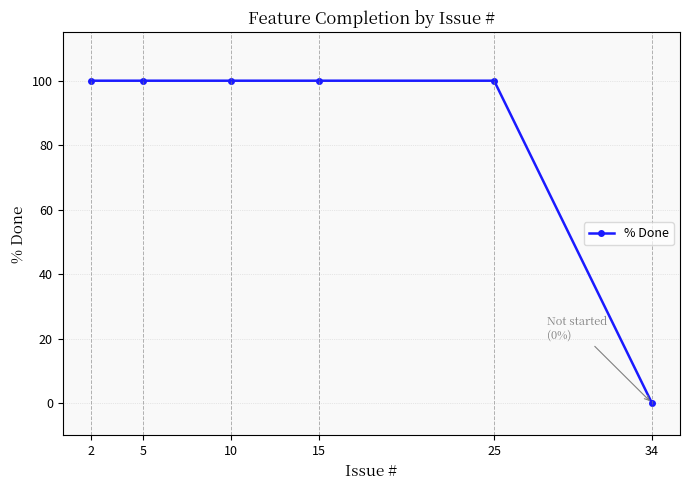

True or false: the data has more than 2 interior local peaks.

False